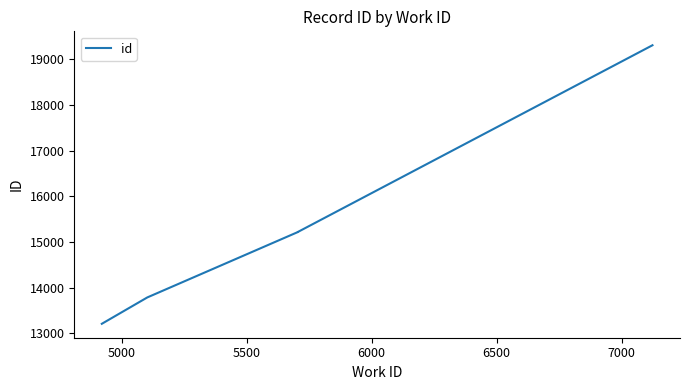

True or false: the data has more than 1 interior local peaks.

False